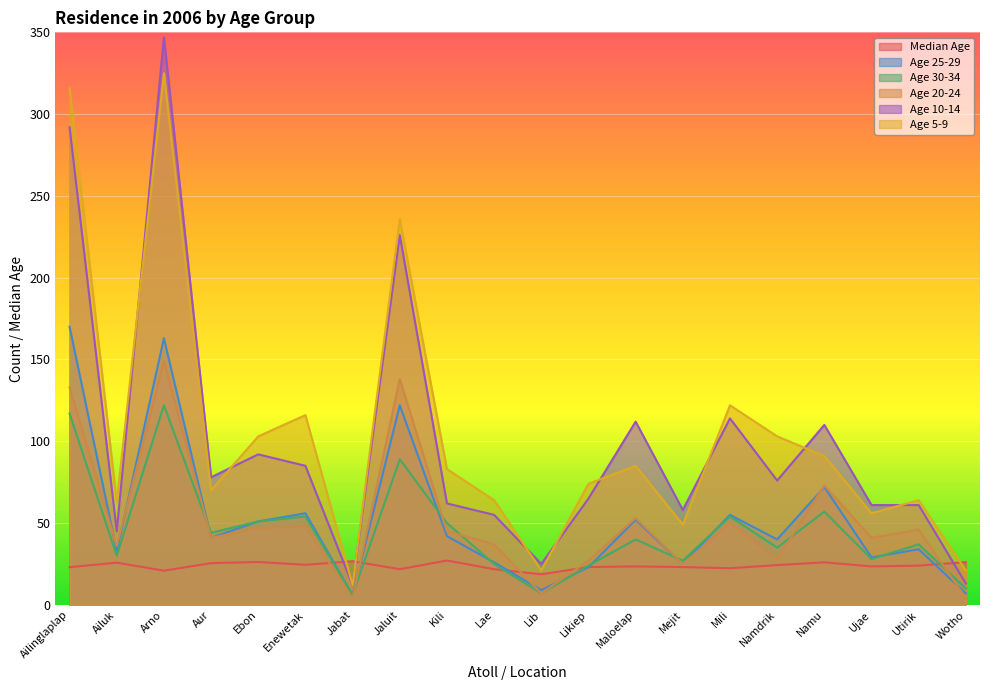

True or false: Age 25-29 and Age 10-14 cross at least once.

False